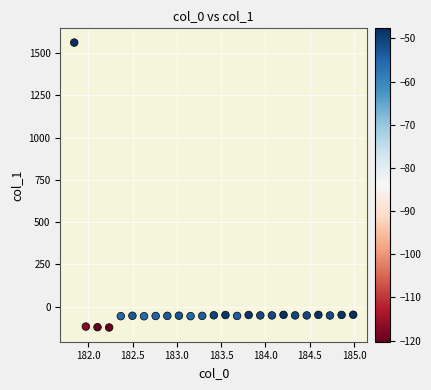

What is the range of X values (max minus min)?

3.1